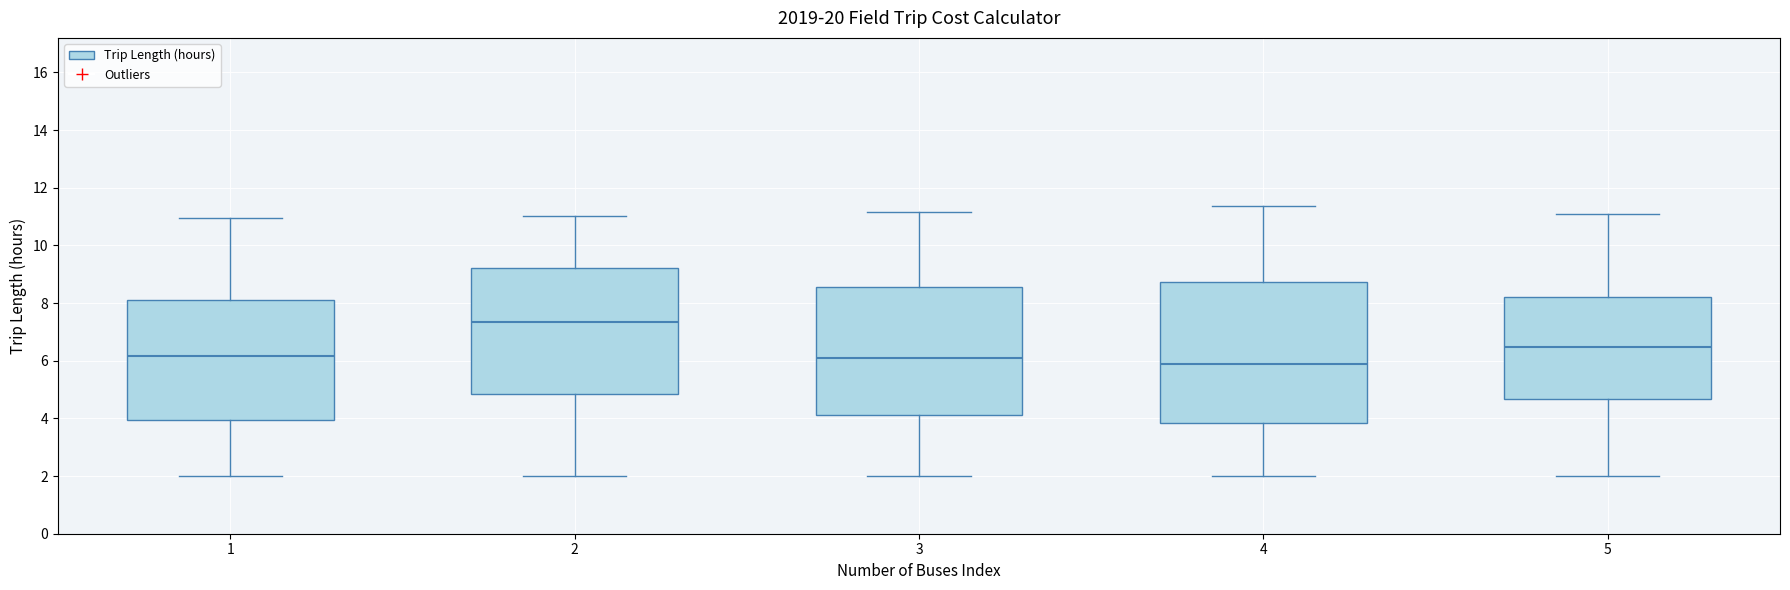

Reading left to right, read every box against the y-axis: the position of its median line, the range the box covers, and the ends of its whiskers. The values are not printed on the chart, so give them approximately, as read against the axis.

1: median 6.2, box 4.0 to 8.0, whiskers 2.0 to 11.0
2: median 7.4, box 4.8 to 9.2, whiskers 2.0 to 11.0
3: median 6.2, box 4.2 to 8.6, whiskers 2.0 to 11.2
4: median 5.8, box 3.8 to 8.8, whiskers 2.0 to 11.4
5: median 6.4, box 4.6 to 8.2, whiskers 2.0 to 11.0